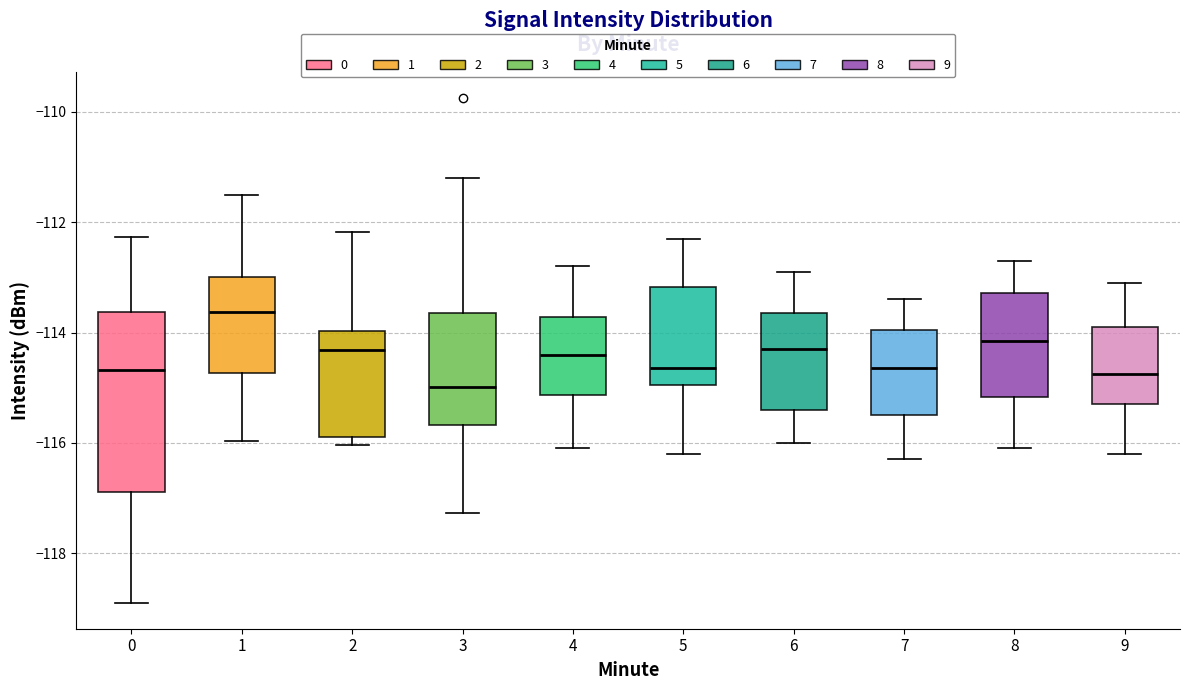

Which box is the tallest, from its lower edge to its upper edge?

0